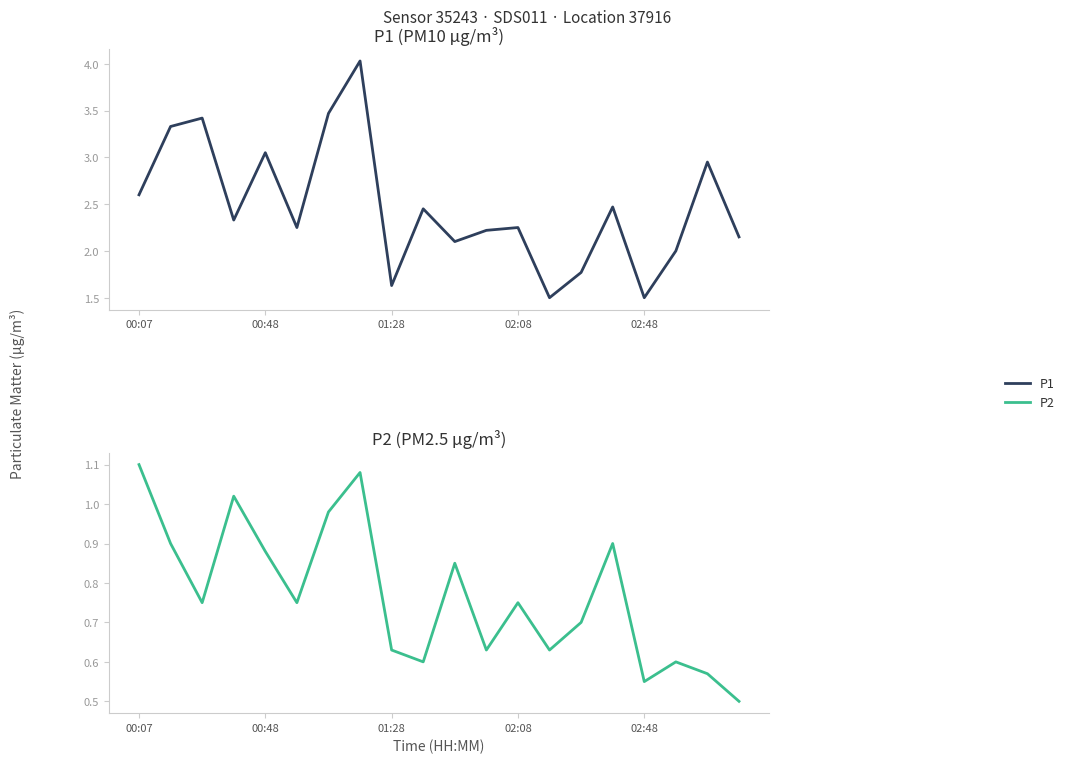

The P1 series shows 0.9 at 13. True or false?

False